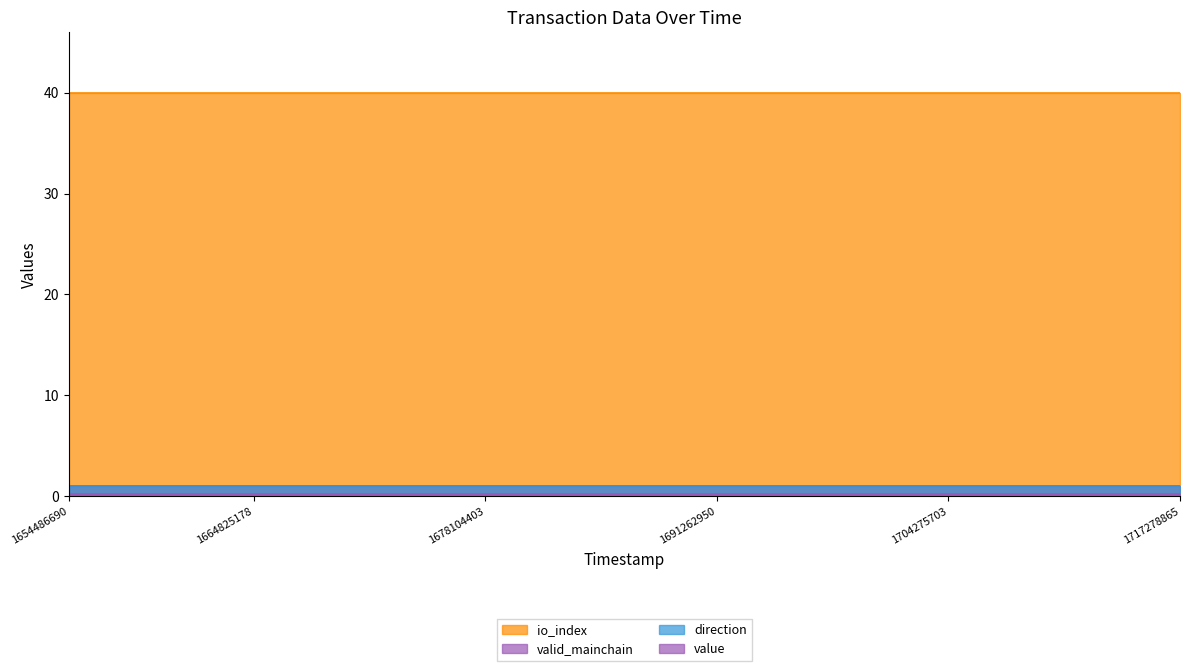

The value of io_index at 1712046625 is 71.6. True or false?

False